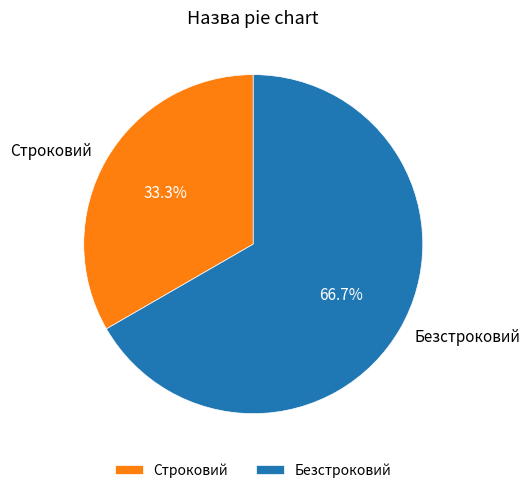

Is there a majority slice in this chart?

Yes